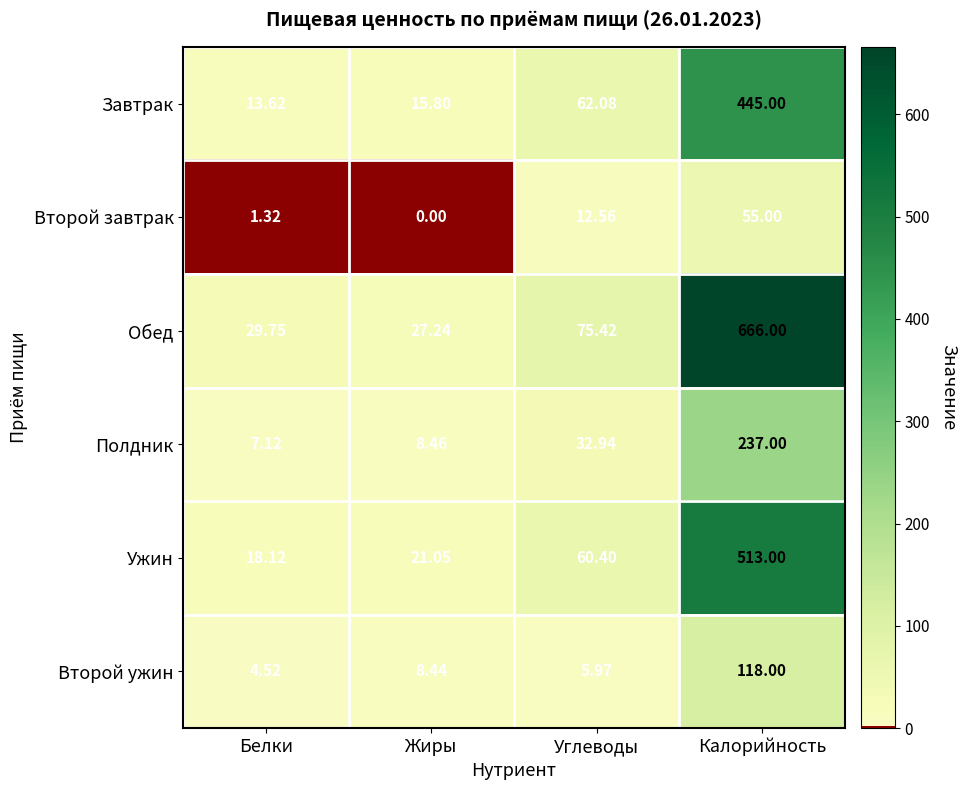

Which label corresponds to the smallest value in the chart?

Жиры